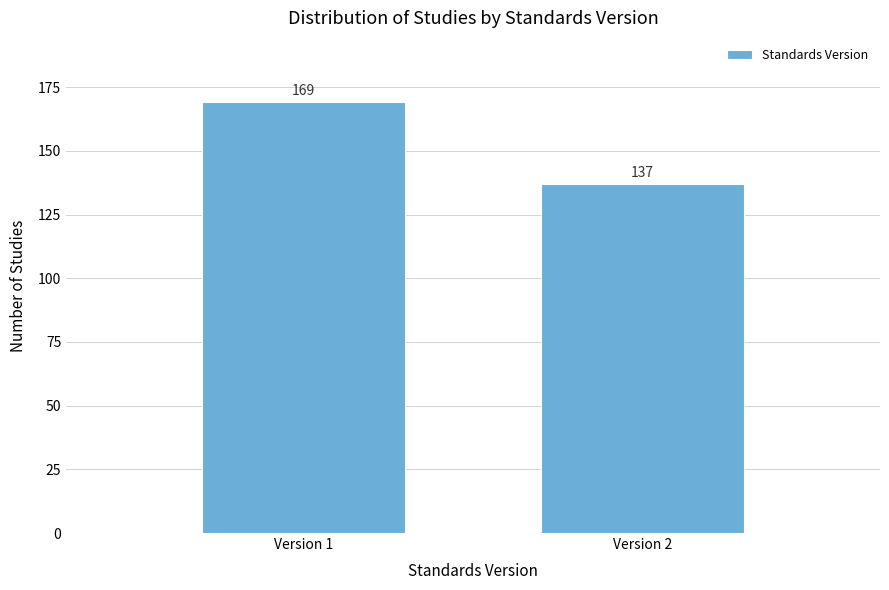

Reading left to right, extract all data points from this chart.

Version 1=169	Version 2=137